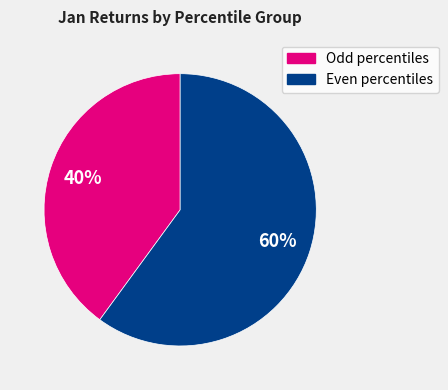

To the nearest percent, what is the difference between the largest and smallest slice percentages?

20%